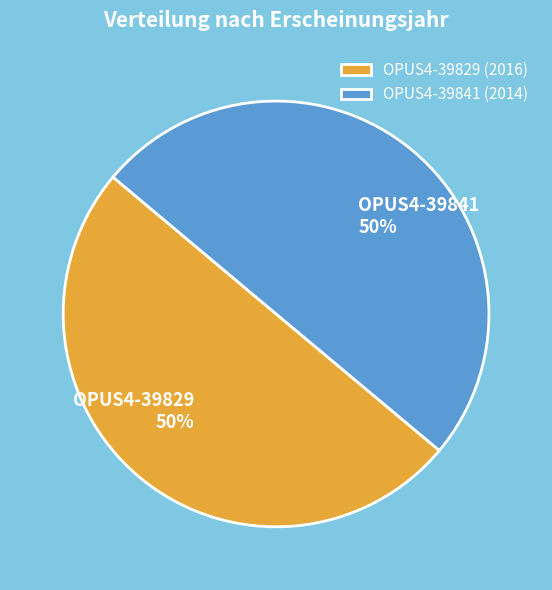

To the nearest percent, what is the average slice percentage?

50%